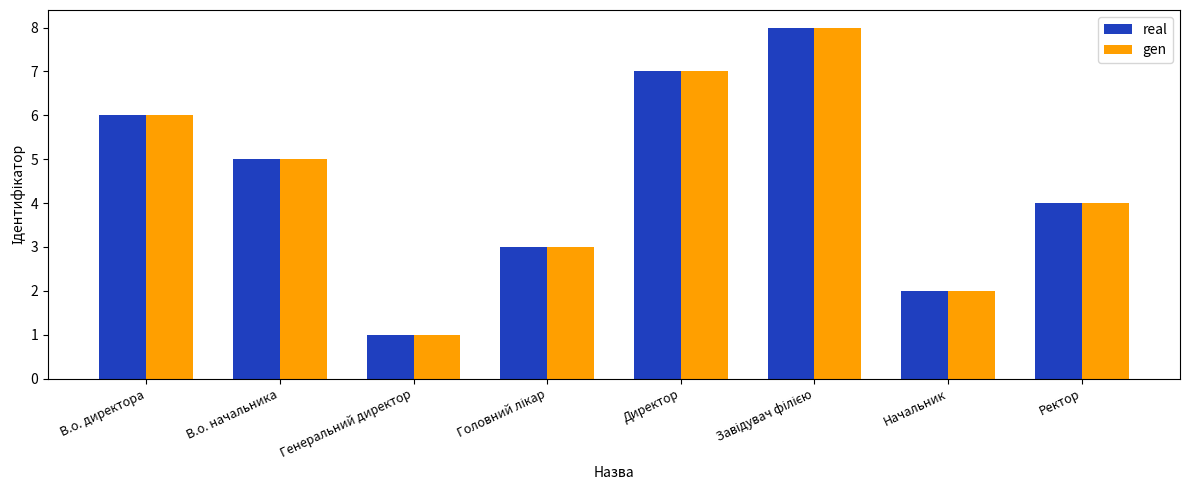

What is the difference between the maximum and minimum values in the gen series?

7